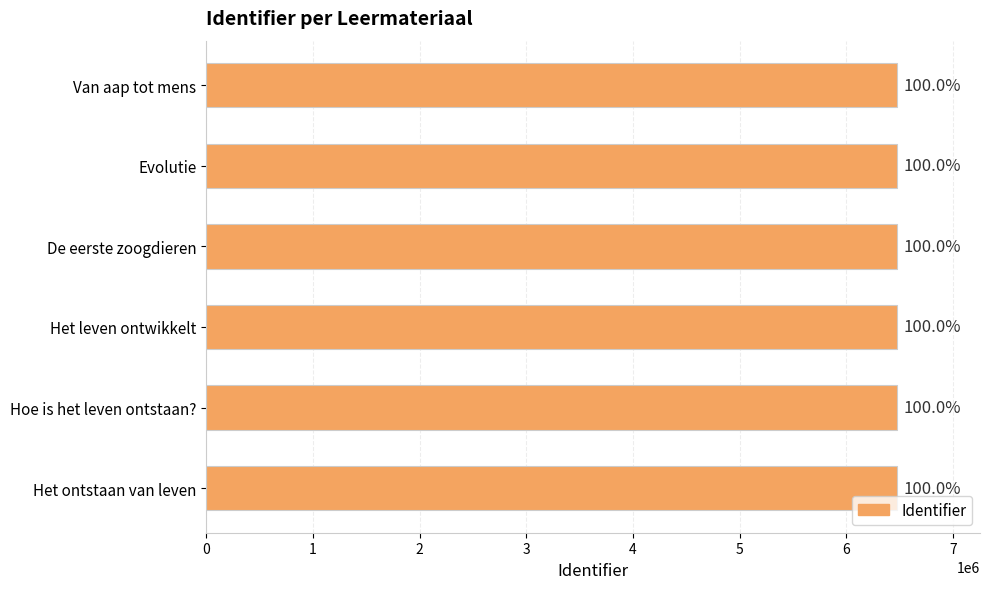

Are the bars horizontal?

Yes